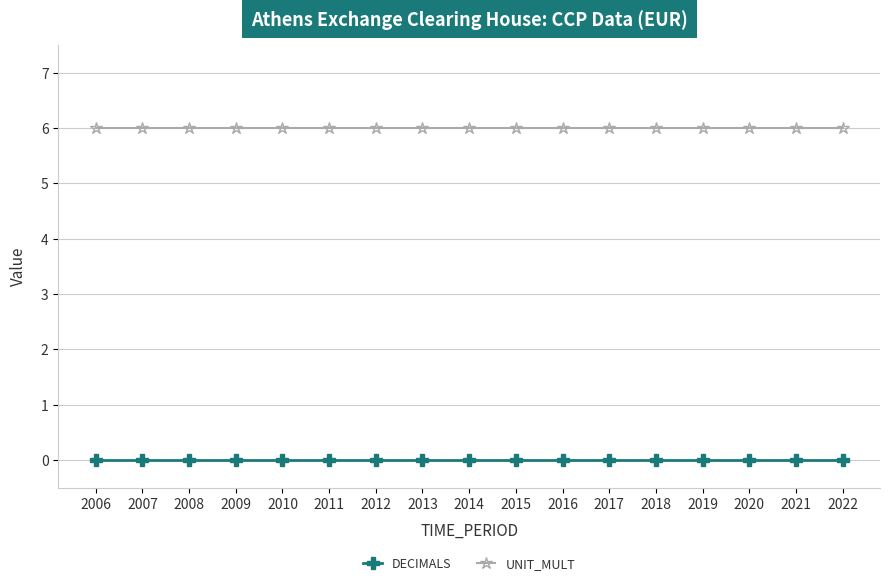

What is the difference between the highest and lowest values at 2016?

6